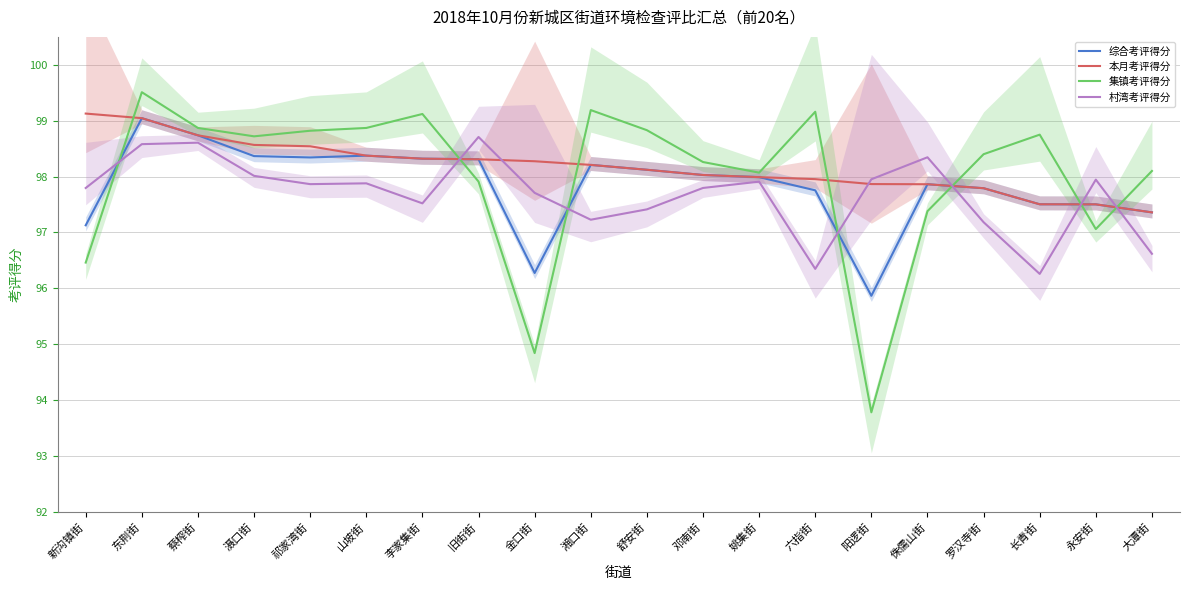

Which category has the highest value across all series?

东荆街